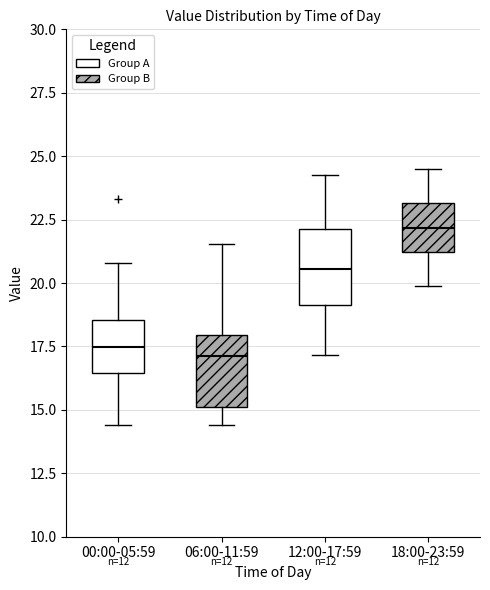

Reading left to right, transcribe this box plot: for each box, give where its median line is, the range the box spans, and where its two whiskers end, as read against the y-axis. The values are not printed on the chart, so give them approximately, as read against the axis.

00:00-05:59: median 17.5, box 16.5 to 18.5, whiskers 14.5 to 21.0
06:00-11:59: median 17.0, box 15.0 to 18.0, whiskers 14.5 to 21.5
12:00-17:59: median 20.5, box 19.0 to 22.0, whiskers 17.0 to 24.5
18:00-23:59: median 22.0, box 21.0 to 23.0, whiskers 20.0 to 24.5